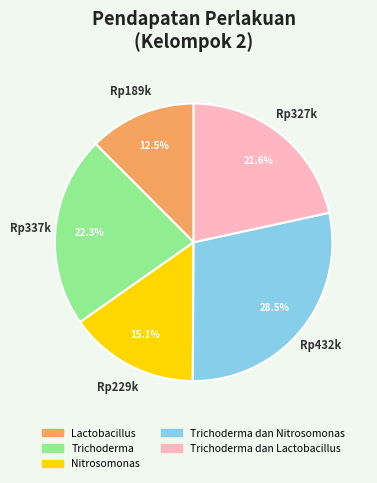

Is there a majority slice in this chart?

No